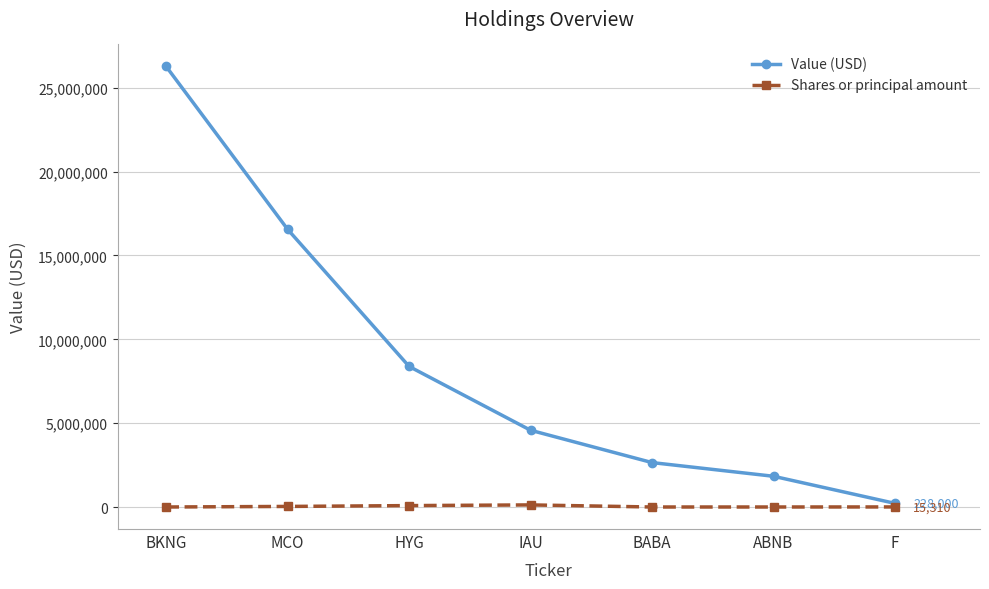

What is the greatest value displayed?

26264000